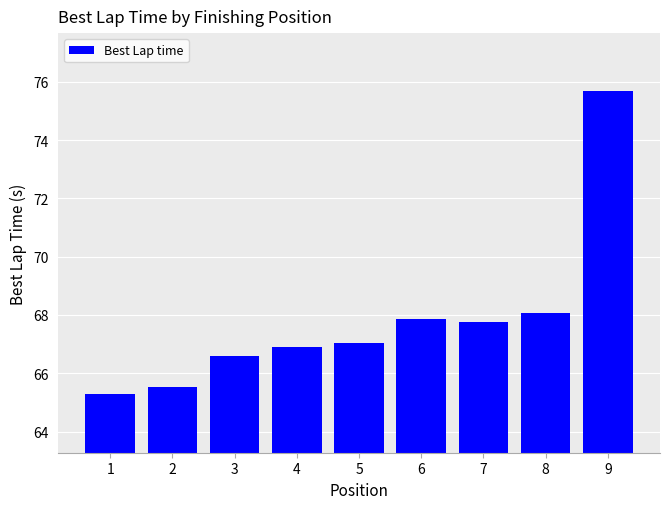

At which label is the value closest to 70?

8